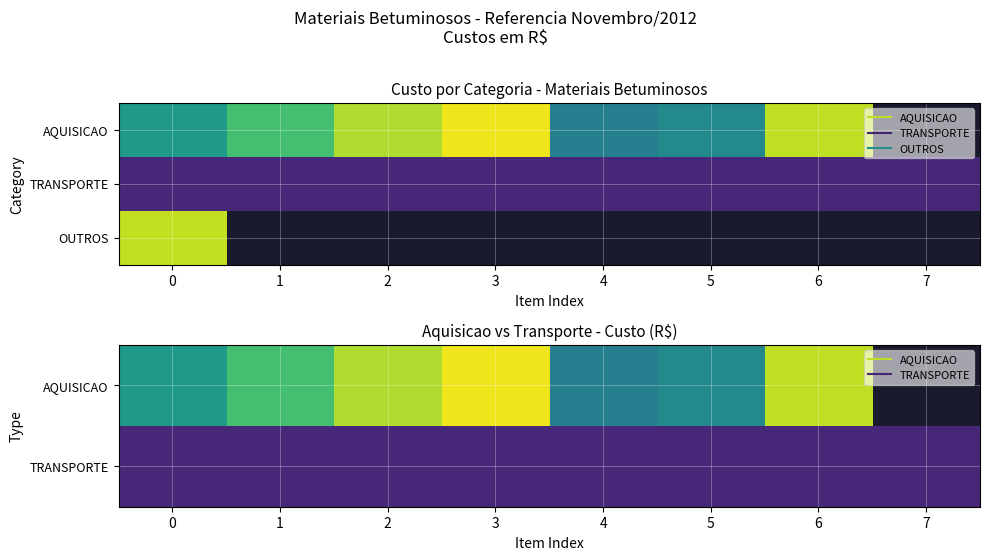

Between 2 and 3, which series saw the biggest shift?

AQUISICAO